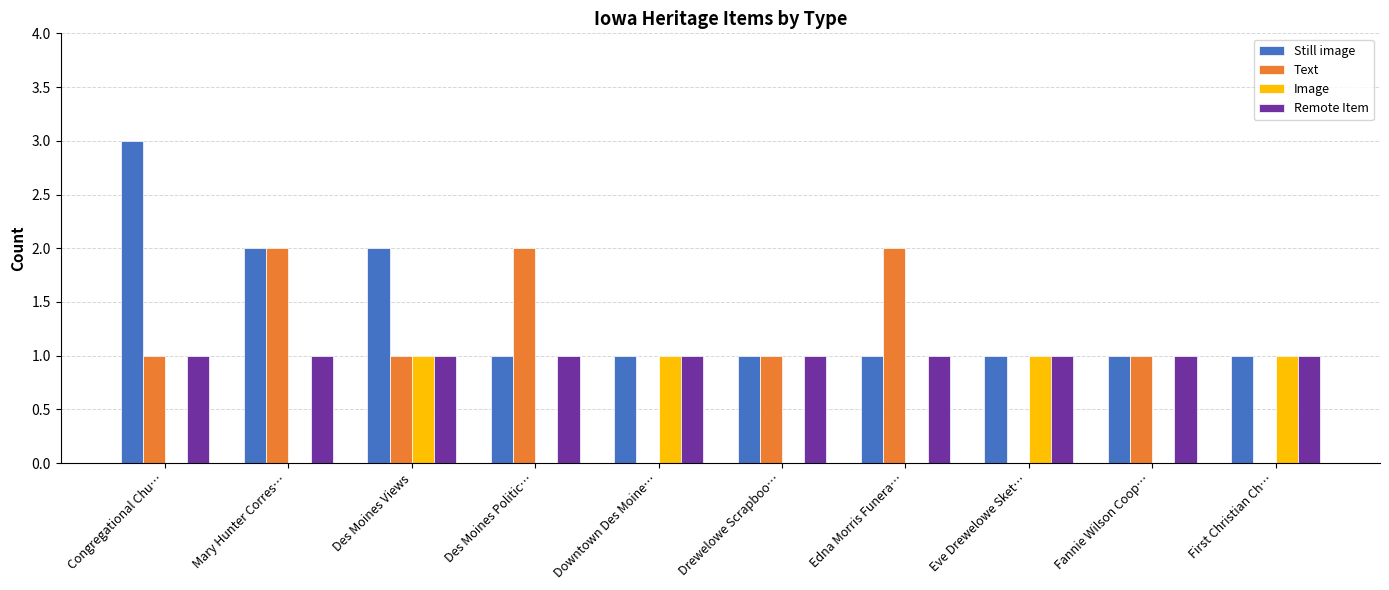

Which category has the highest value across all series?

Congregational Chu…